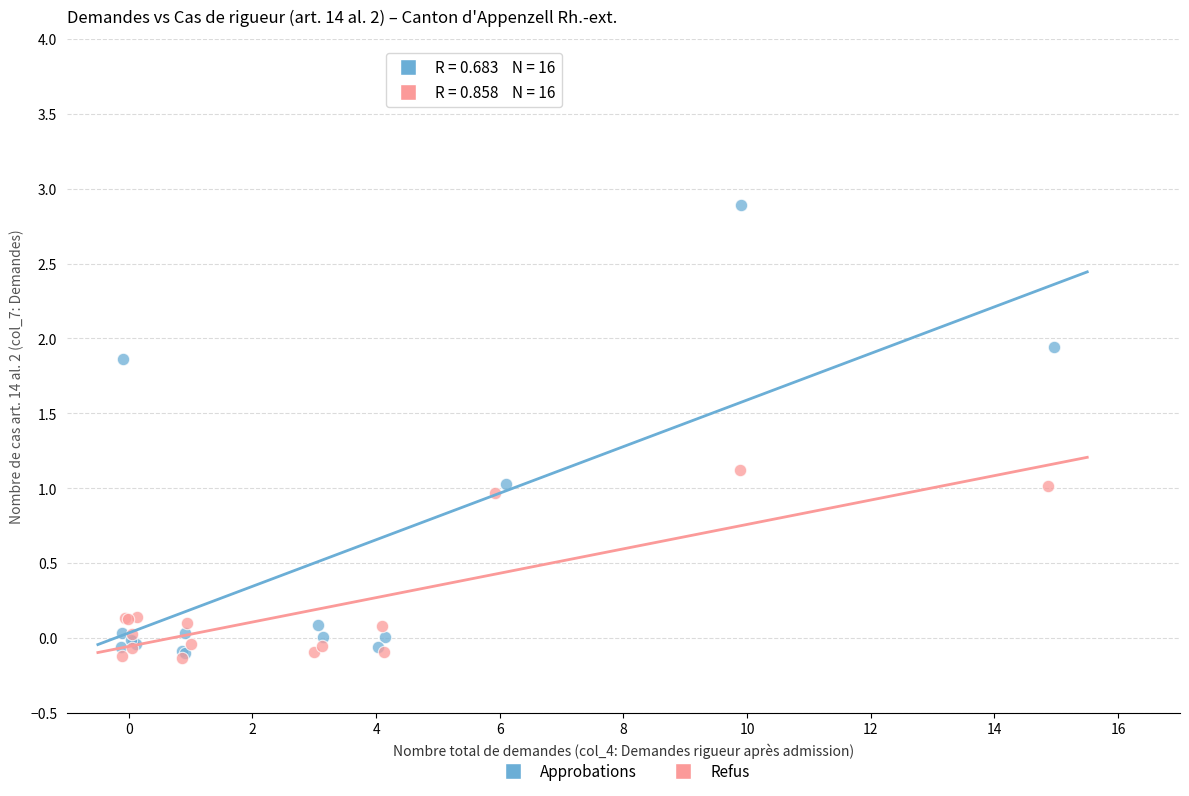

Which series reaches the minimum Y coordinate?

Refus